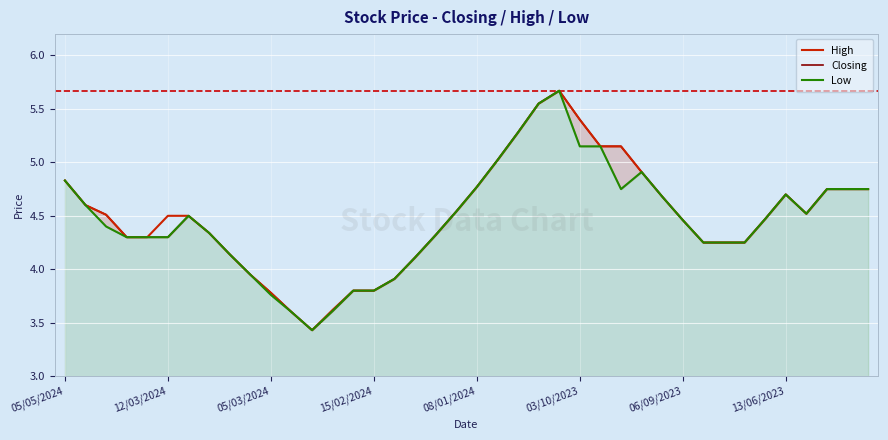

Is it true that High equals 5.2 at 27?

True